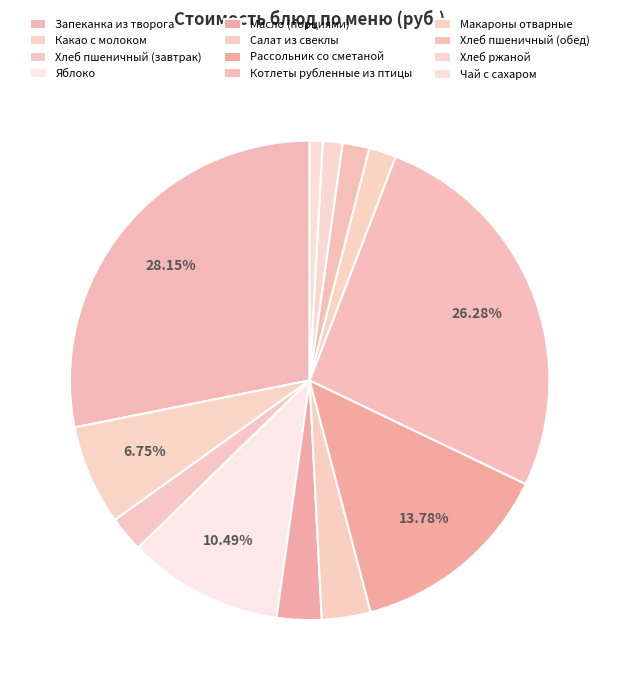

Combined, do Яблоко and Макароны отварные account for over 50%?

No